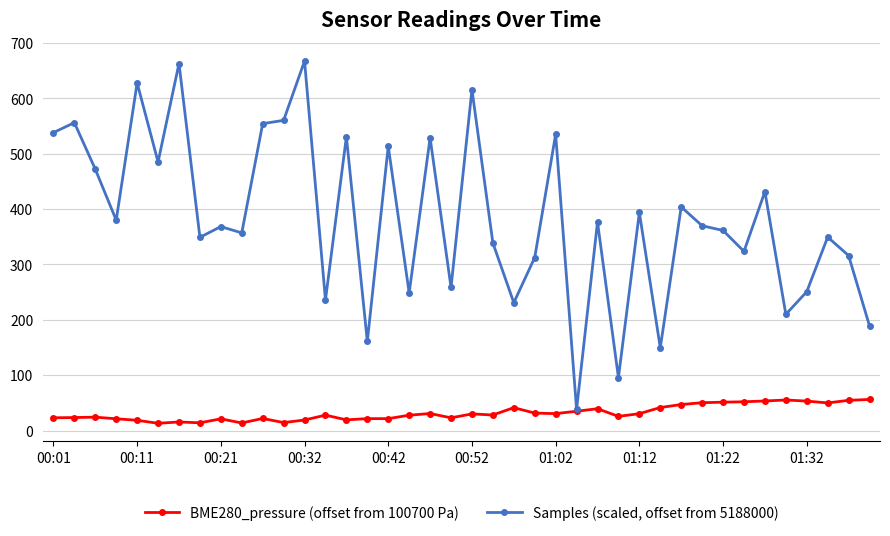

Which series has the largest total across all categories?

Samples (scaled, offset from 5188000)